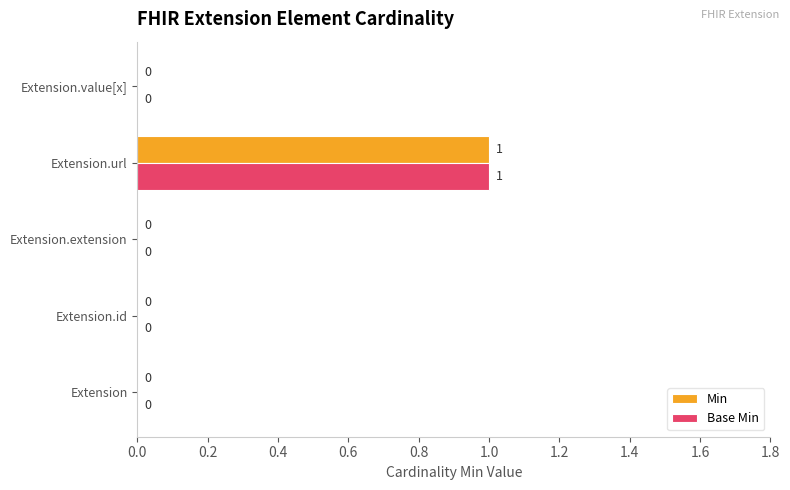

True or false: Min has a value of 0 at Extension.extension.

True